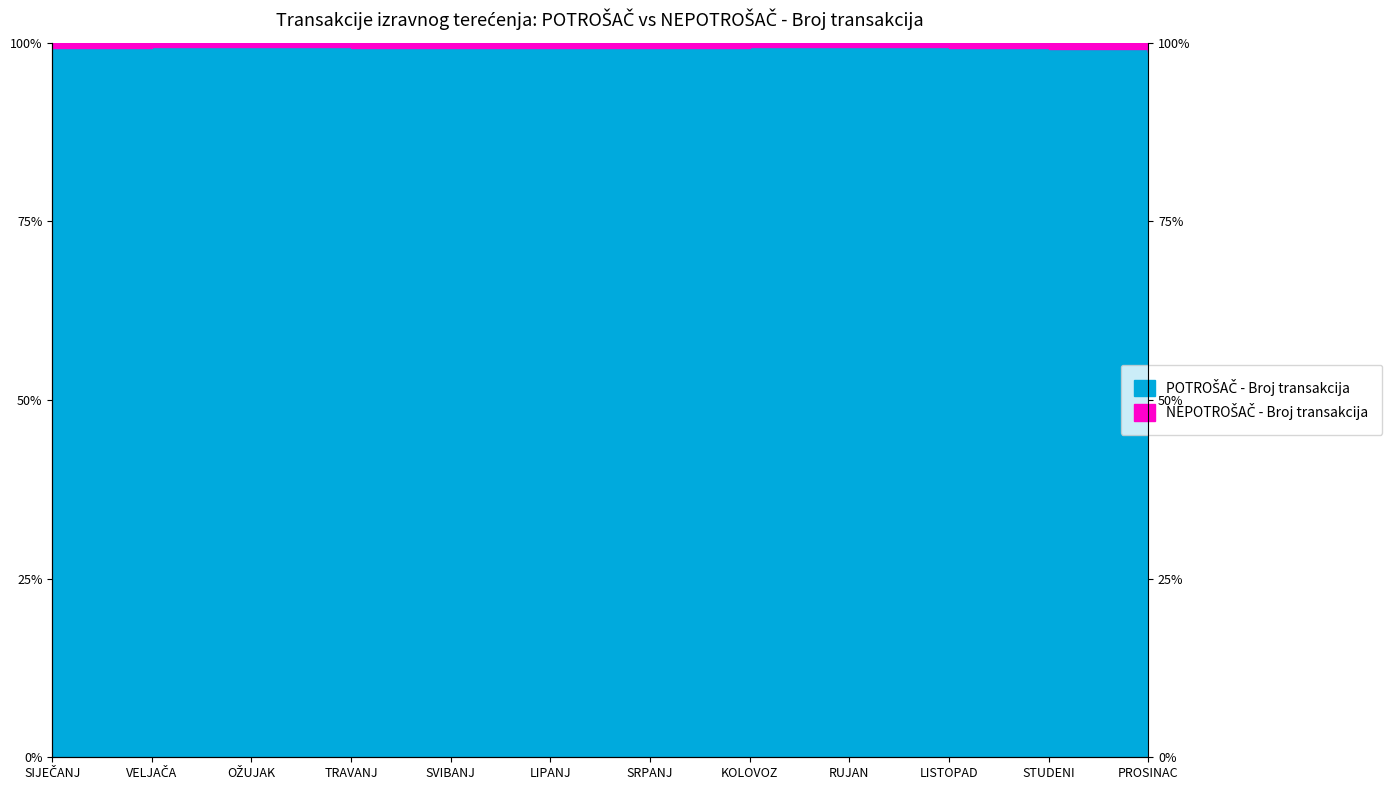

How many interior local peaks (higher than both neighbors) does the data have?

3